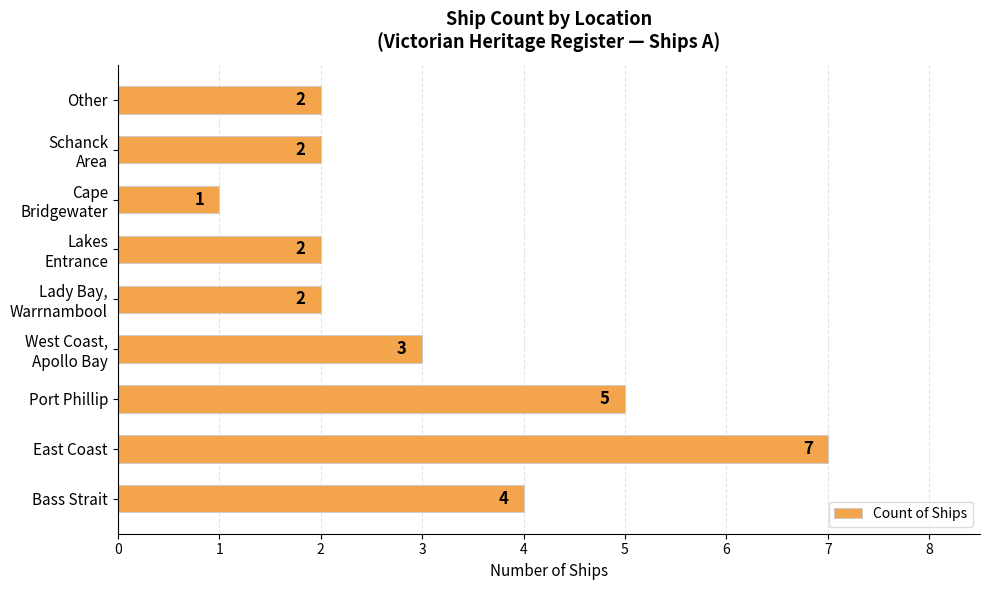

The value at Bass Strait is 2. True or false?

False